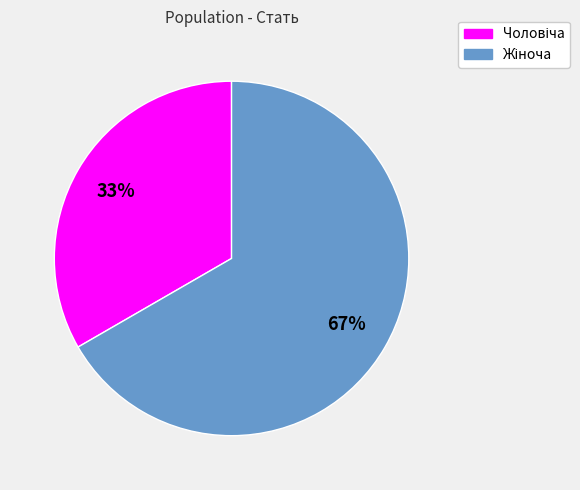

To the nearest percent, what is the average slice percentage?

50%